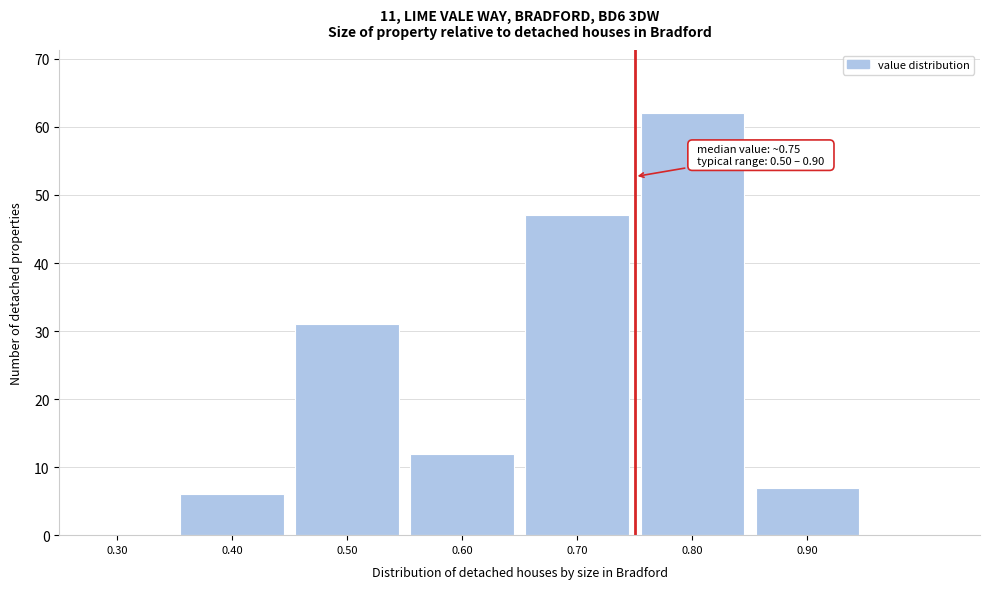

Which range on the x-axis has the tallest bar?

0.75 to 0.85